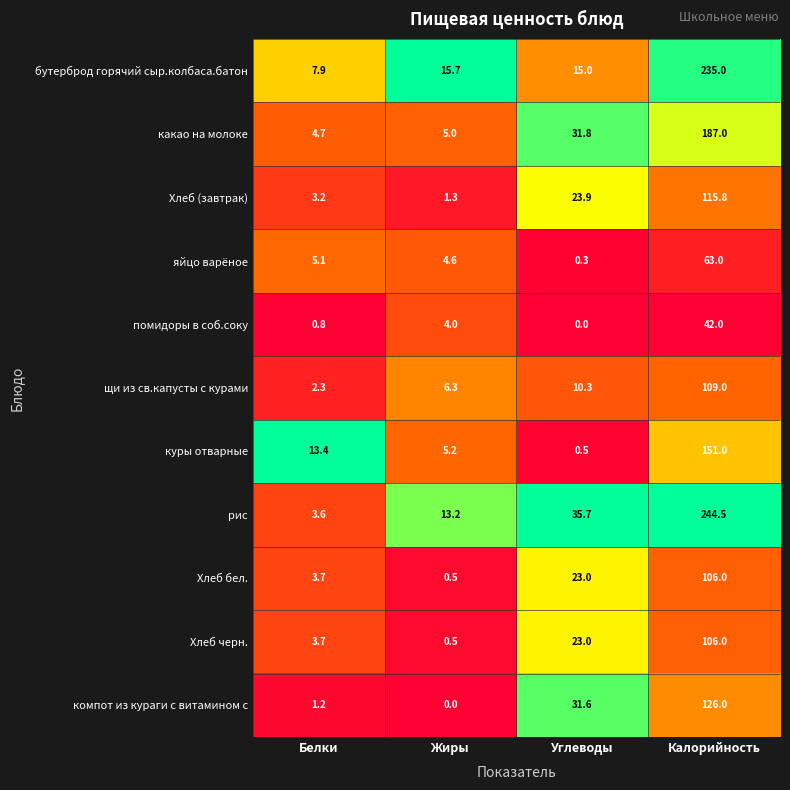

Which series changed the most between Углеводы and Калорийность?

бутерброд горячий сыр.колбаса.батон